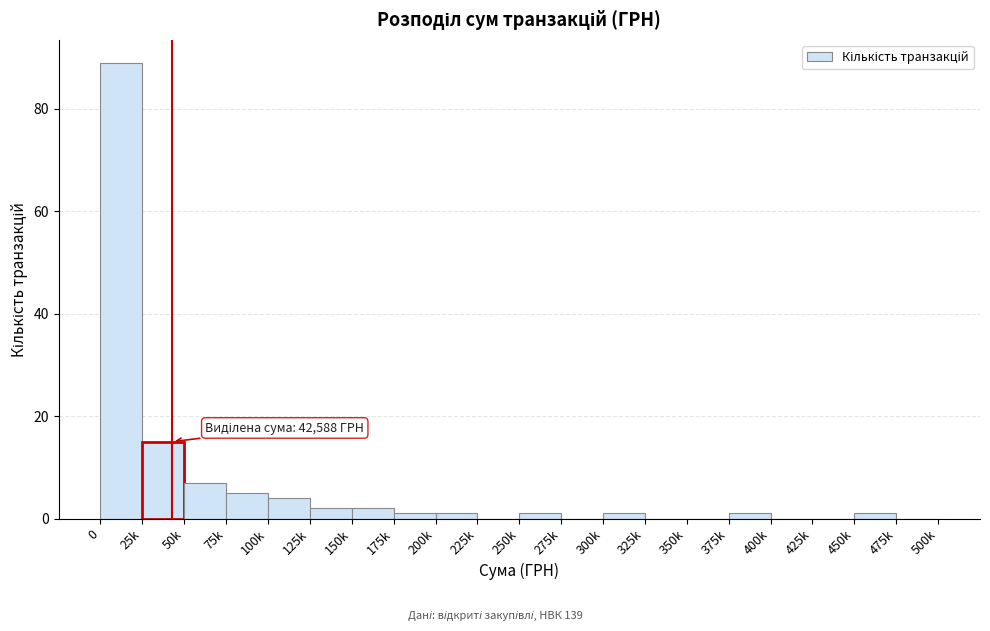

Reading right to left, list all the values displayed in this chart.

475k=0	450k=1	425k=0	400k=0	375k=1	350k=0	325k=0	300k=1	275k=0	250k=1	225k=0	200k=1	175k=1	150k=2	125k=2	100k=4	75k=5	50k=7	25k=15	0=89